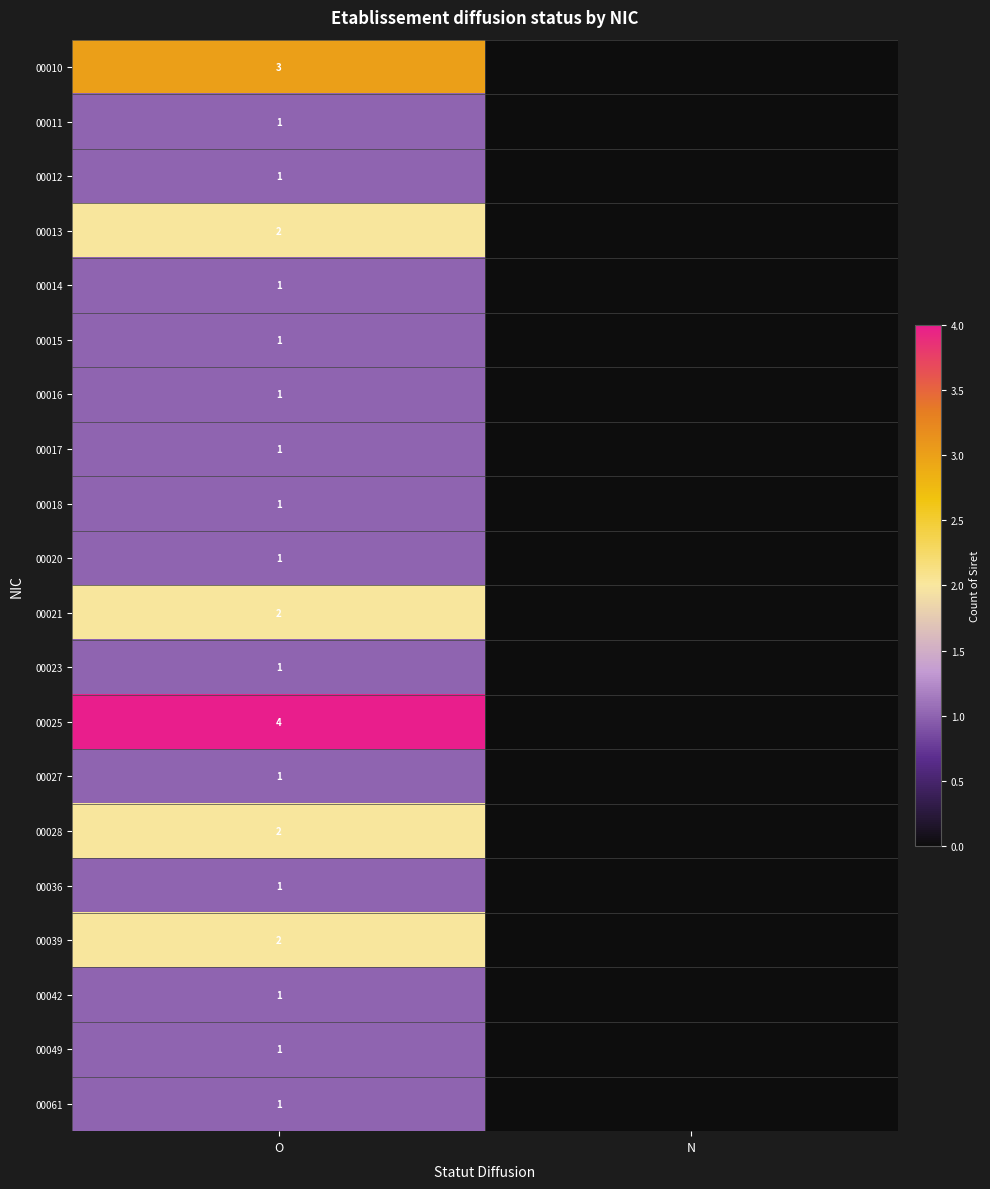

What is the total value across all series at O?

29